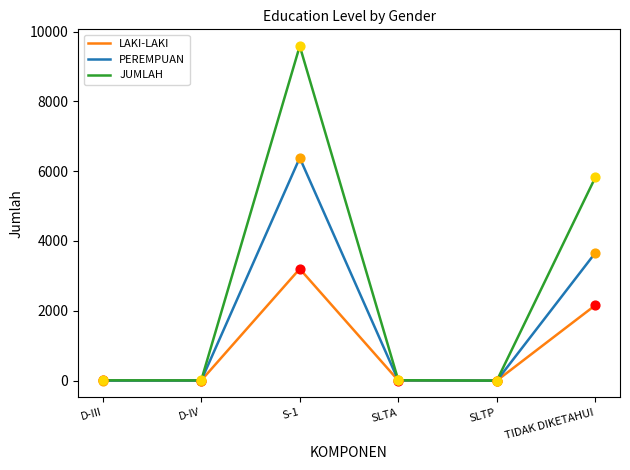

What is the total value across all series at TIDAK DIKETAHUI?

11646